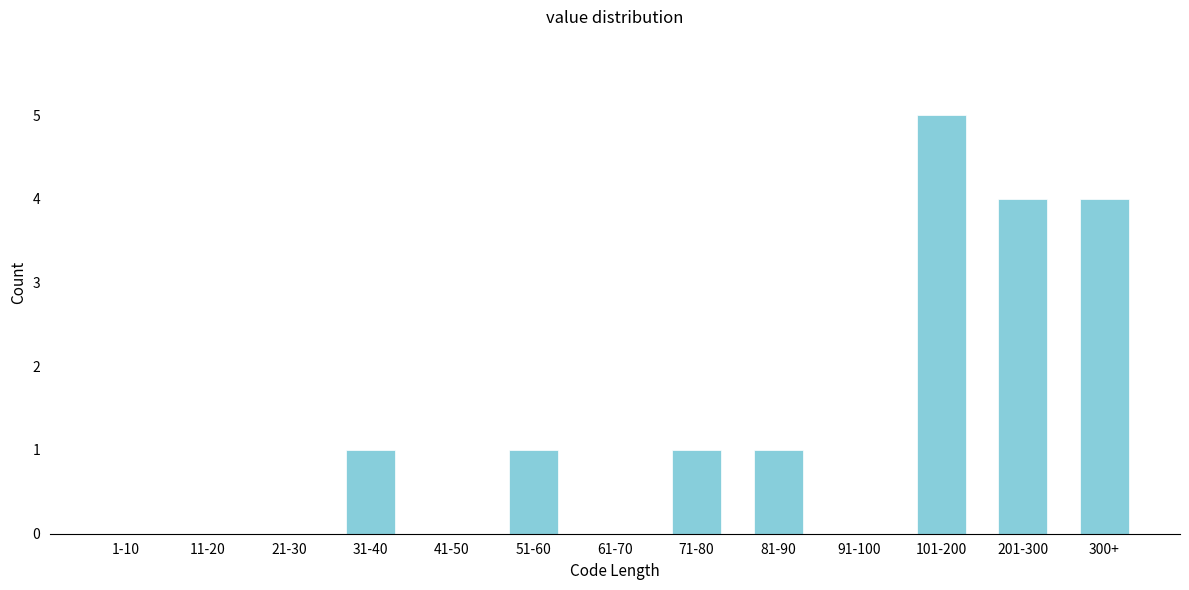

Reading left to right, transcribe all the data shown in this chart.

1-10=0	11-20=0	21-30=0	31-40=1	41-50=0	51-60=1	61-70=0	71-80=1	81-90=1	91-100=0	101-200=5	201-300=4	300+=4